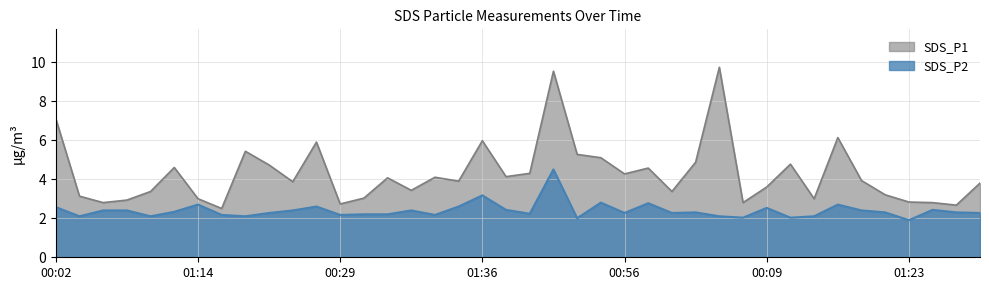

True or false: SDS_P2 and SDS_P1 cross at least once.

False